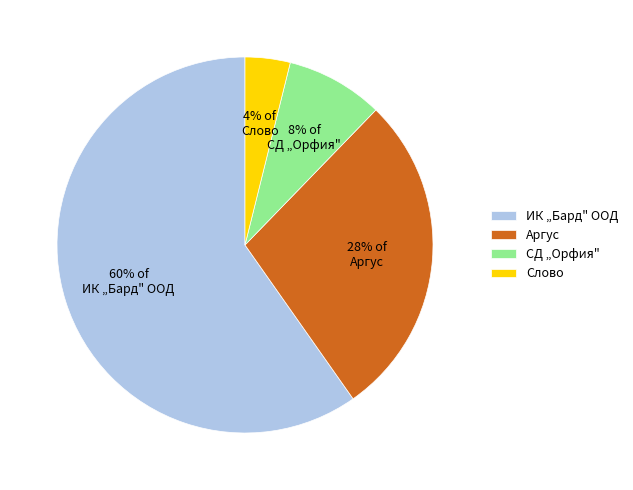

Which slice is the smallest?

Слово